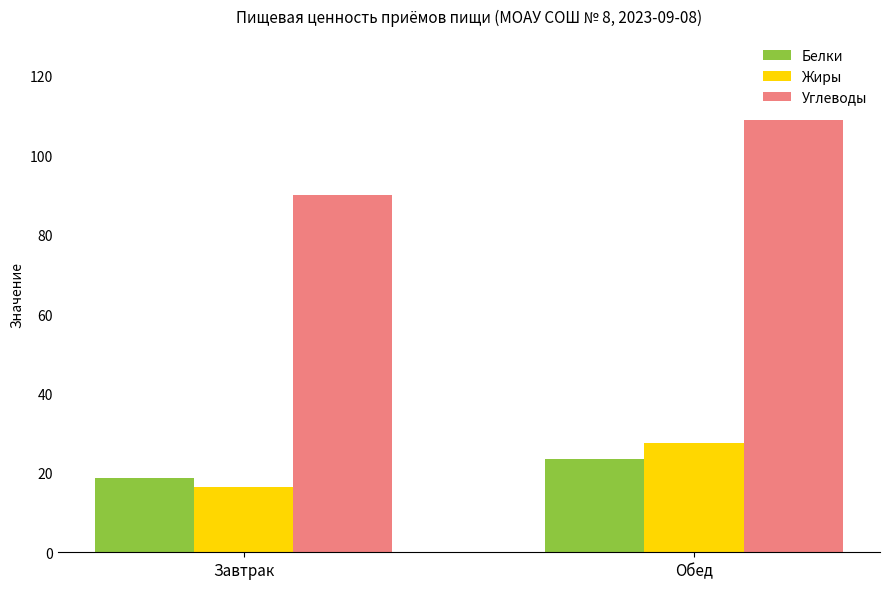

Is it true that Жиры equals 27.5 at Обед?

True